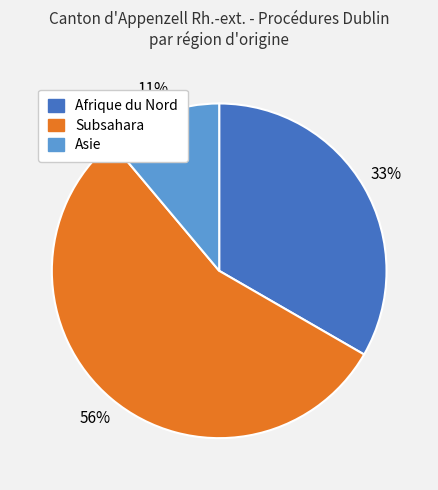

How many segments does this pie chart have?

3